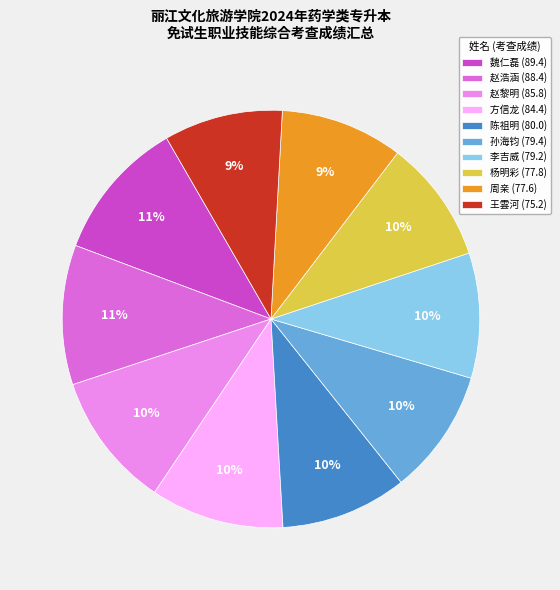

What is the ratio of the value at 陈祖明 (80.0) to the value at 魏仁磊 (89.4)?

0.9